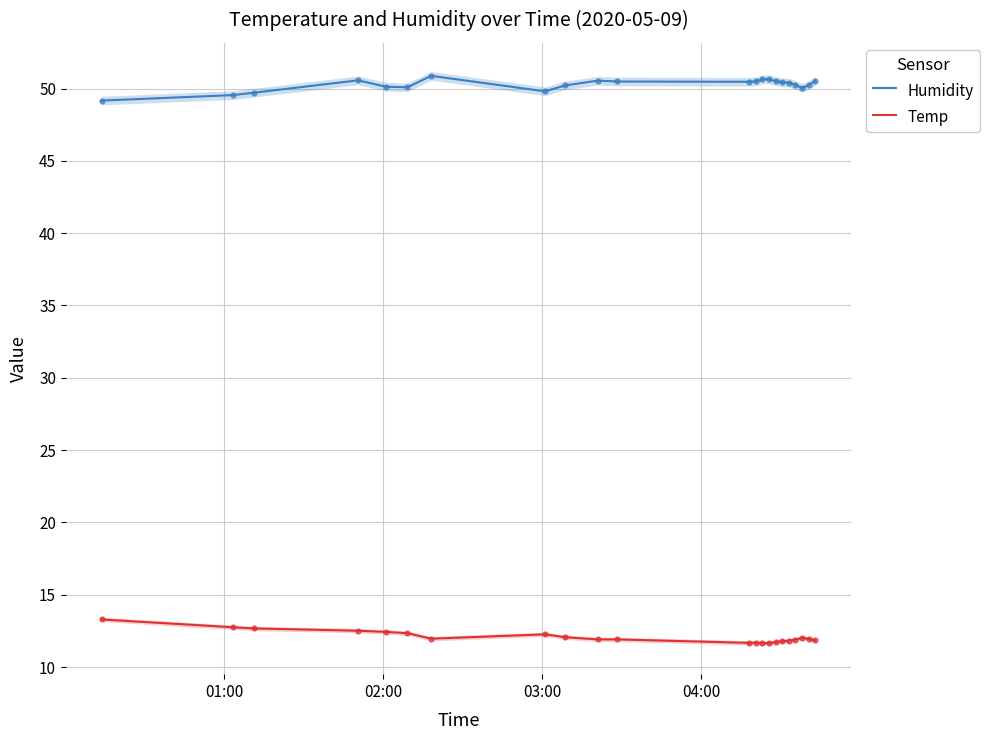

Which series has the widest spread of Y values?

Humidity